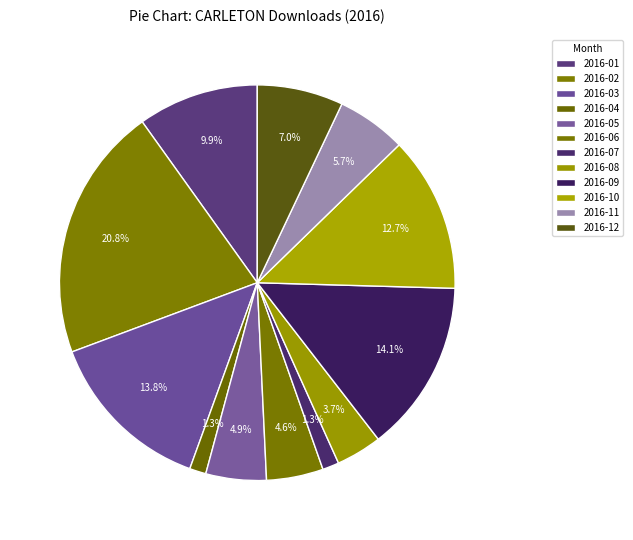

What portion of the pie excludes 2016-08?

96.3%